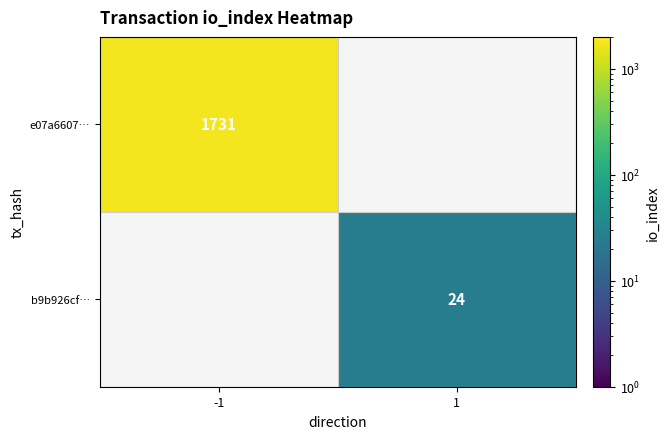

The e07a6607… series shows 571 at -1. True or false?

False